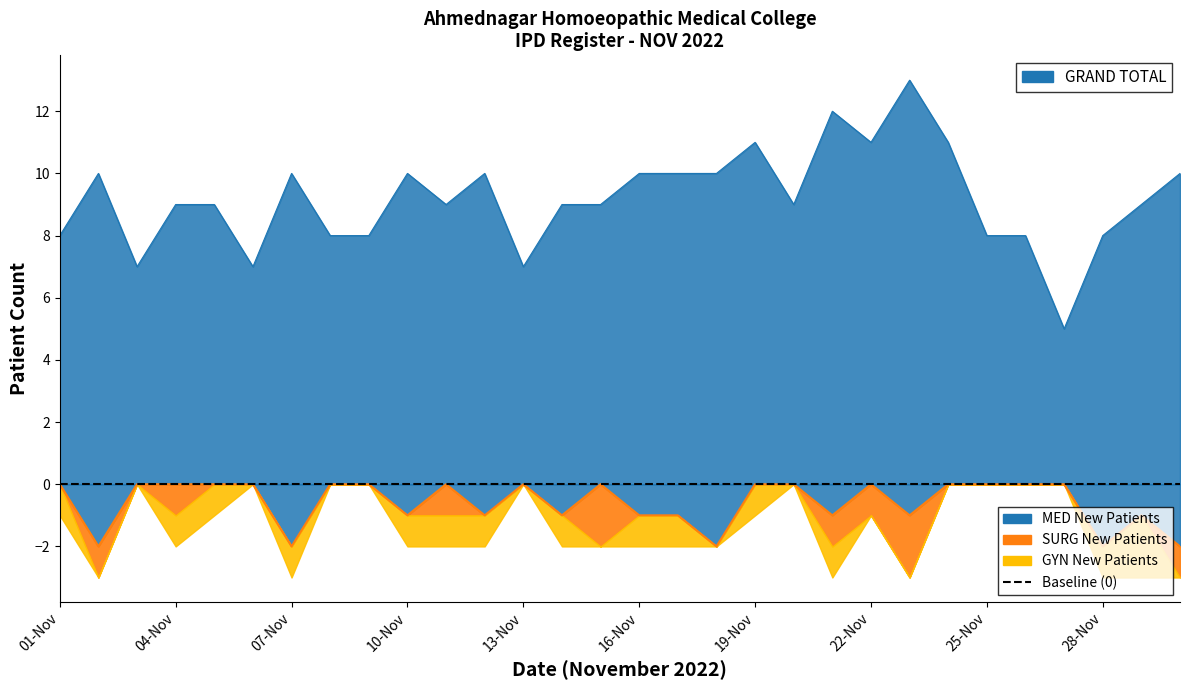

The value of TOTAL NEW AP at 29-Nov is 2. True or false?

False